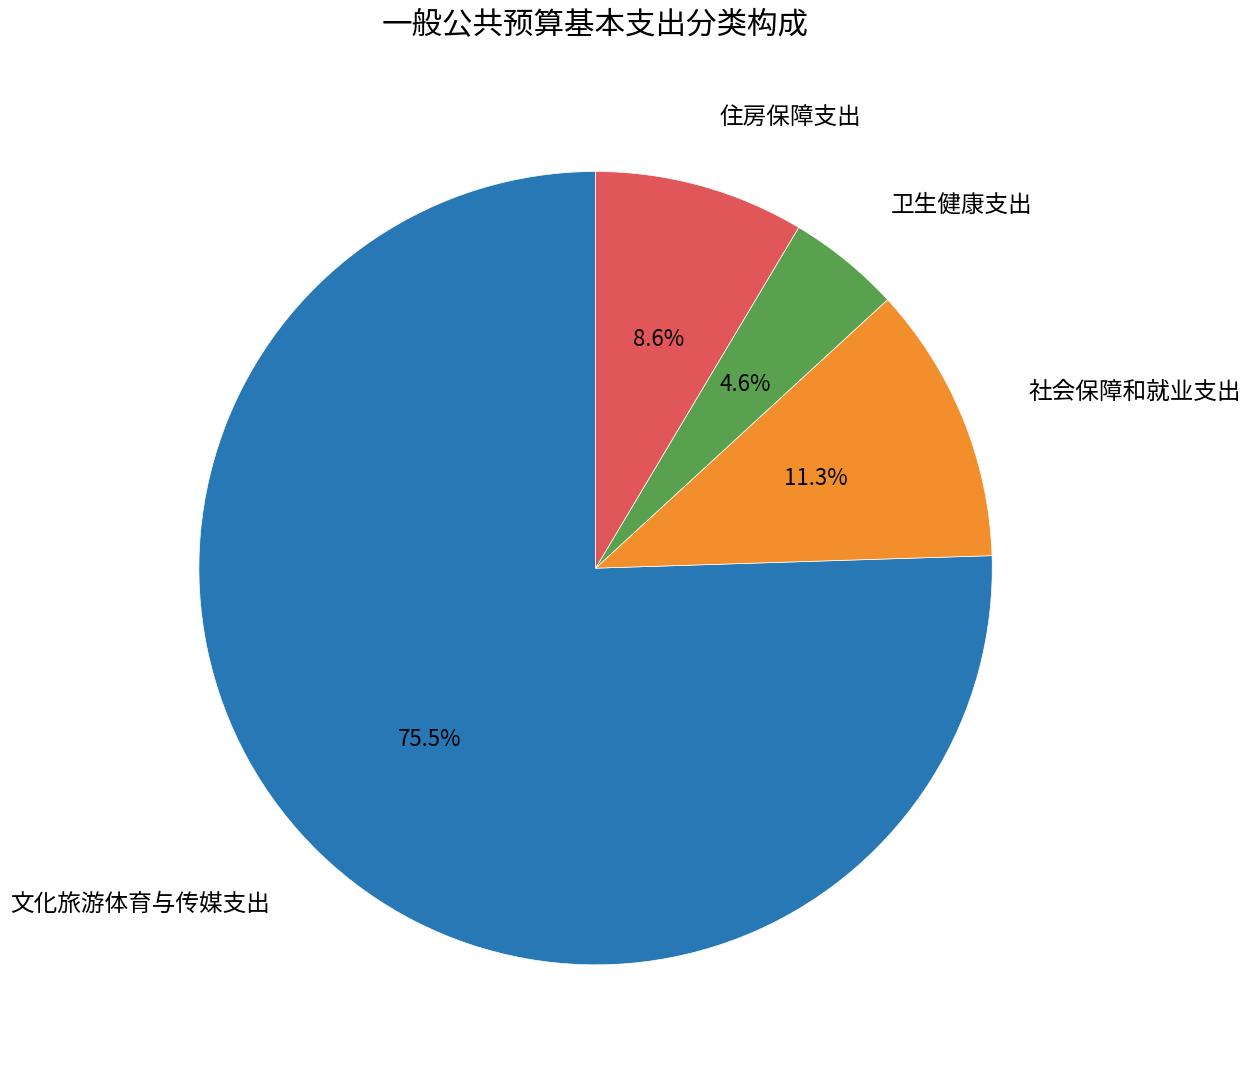

Does any single category account for the majority?

Yes